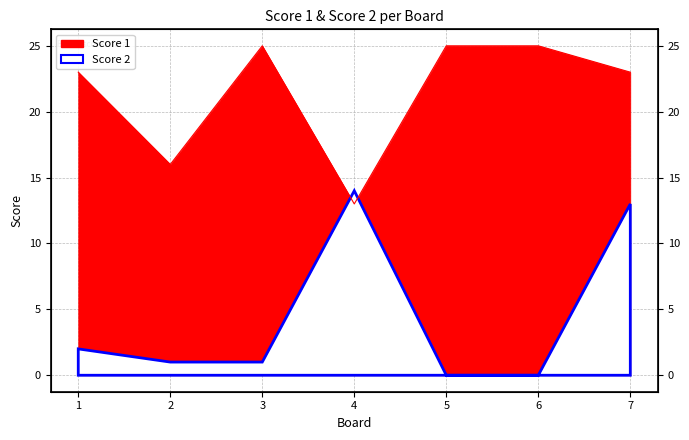

Reading right to left, transcribe all the data shown in this chart.

23	25	25	13	25	16	23